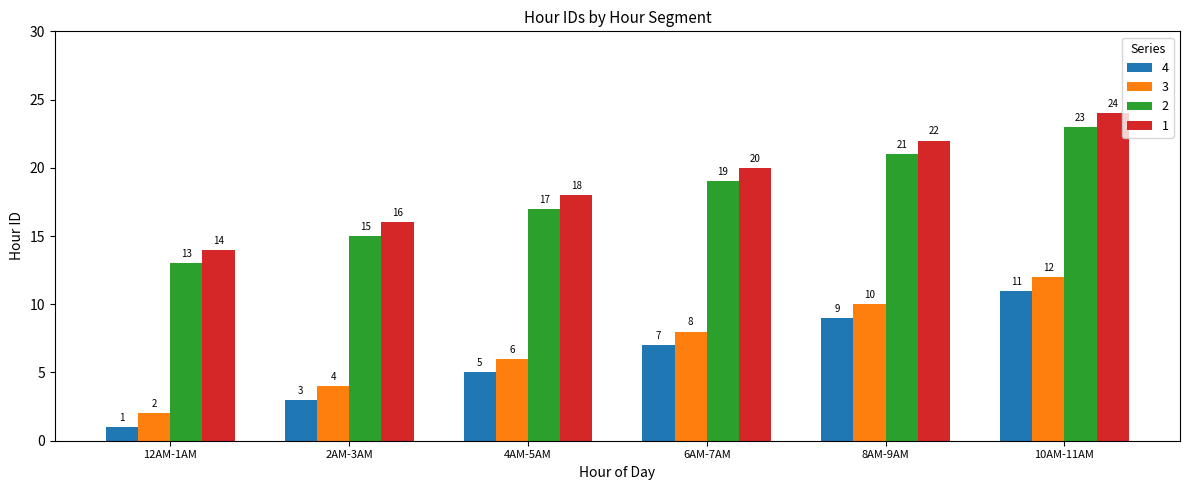

Rank the series by their maximum value, from lowest to highest.

4, 3, 2, 1